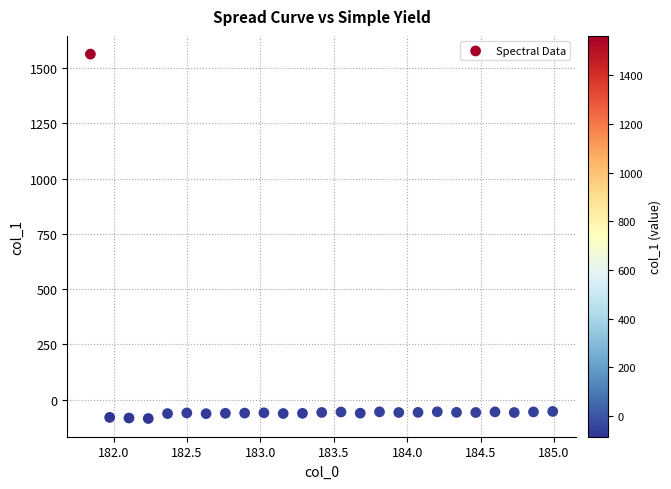

What is the range of X values (max minus min)?

3.1